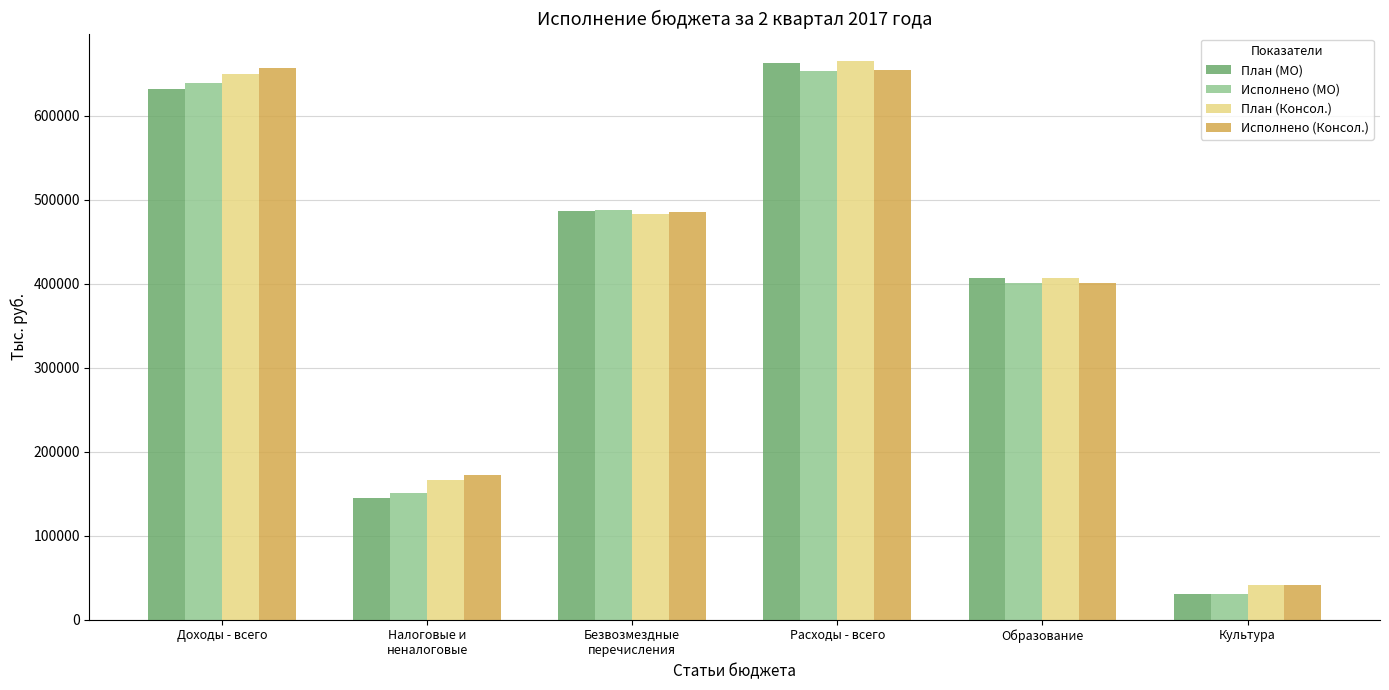

How many data points in План (Консол.) are less than 482928?

3